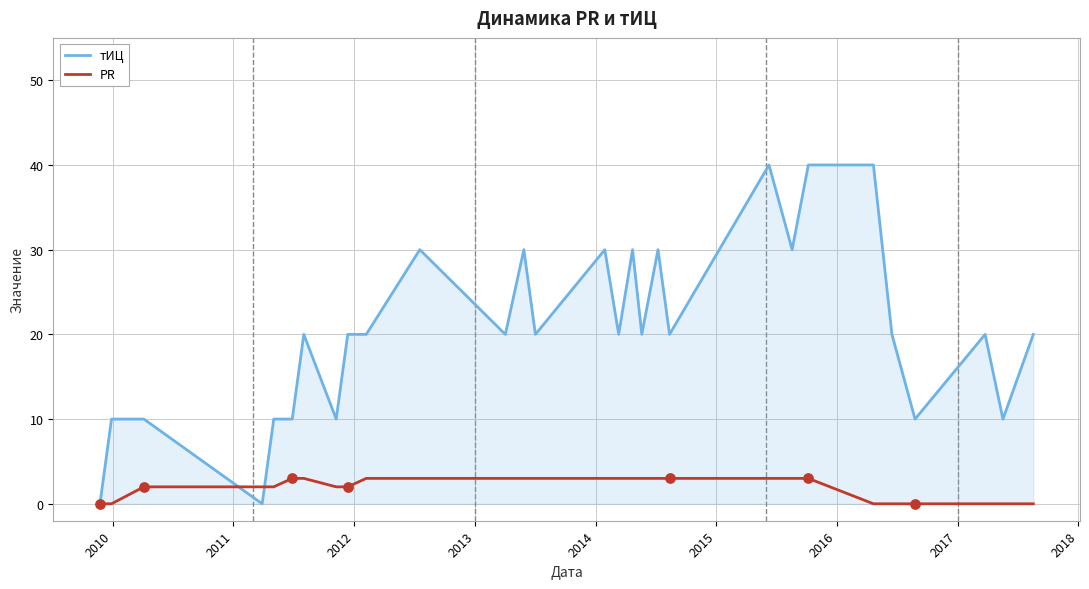

Which series has the largest total across all categories?

тИЦ